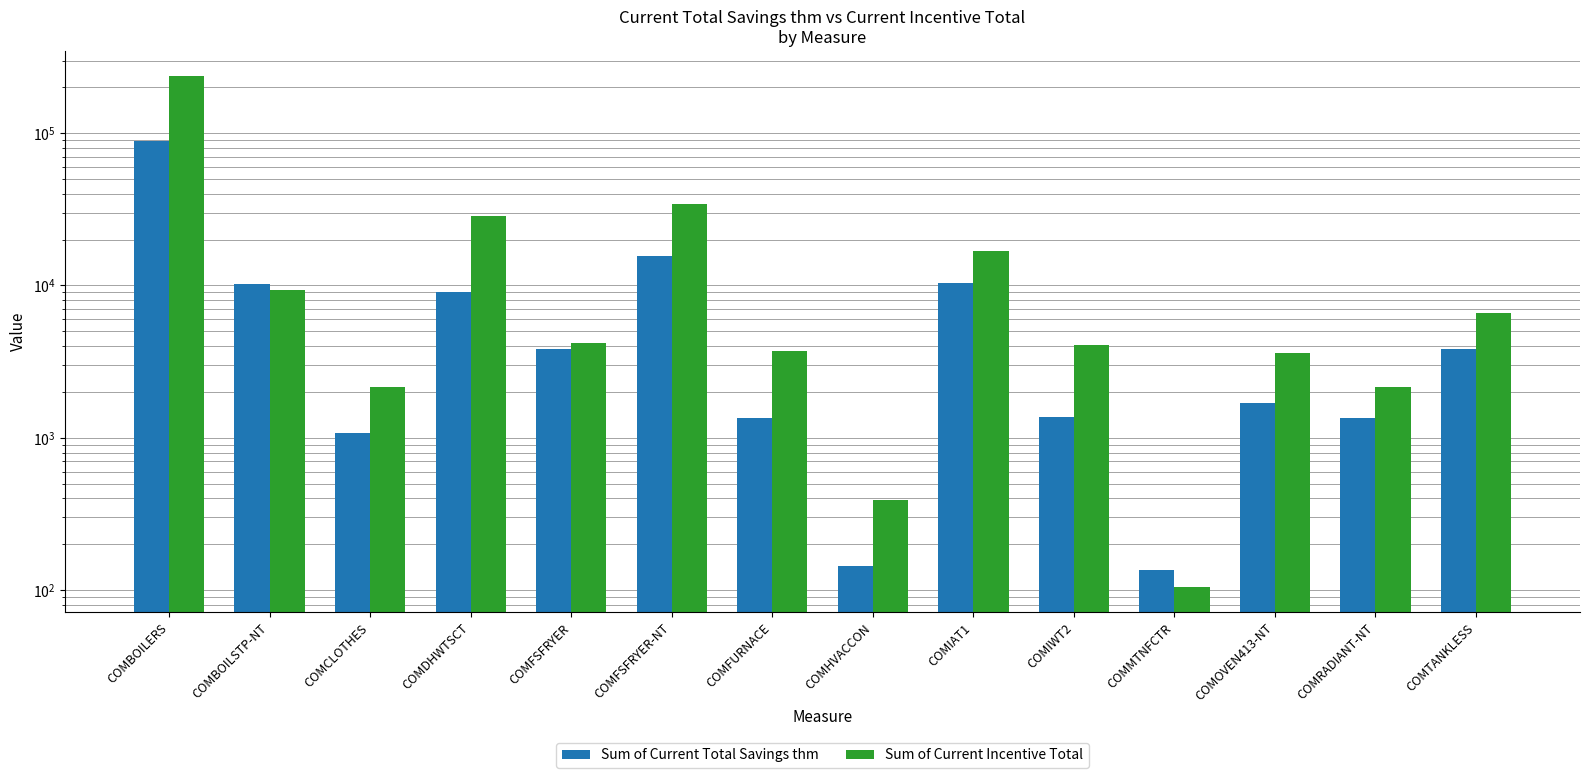

What is the difference between the second highest and minimum values in the Sum of Current Total Savings thm series?

15368.0